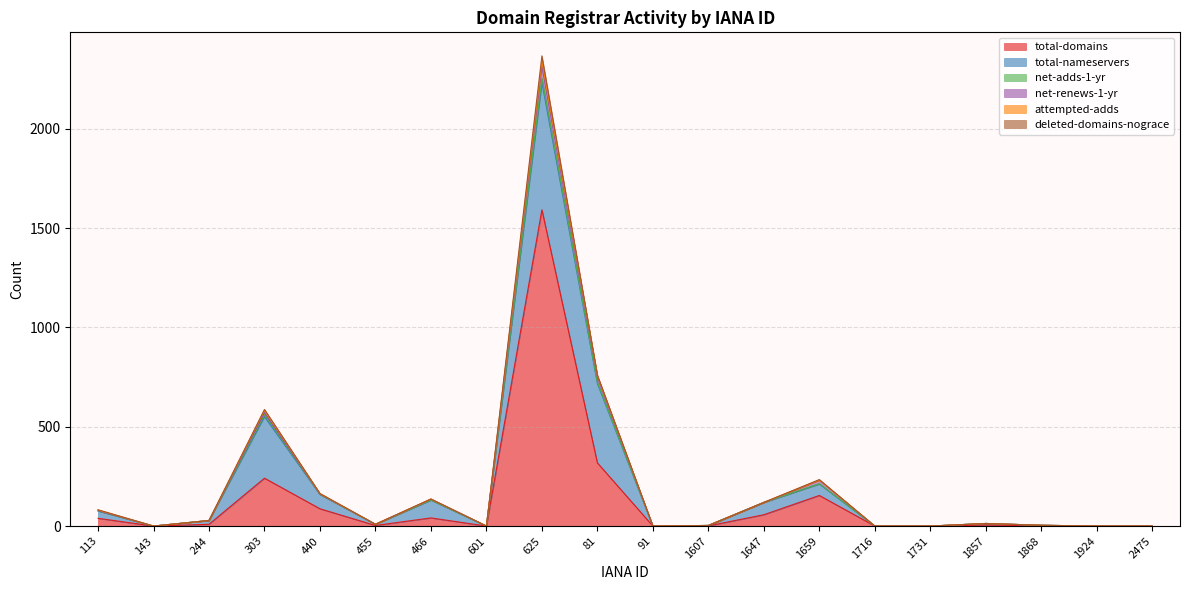

The net-adds-1-yr series shows -6 at 1716. True or false?

False